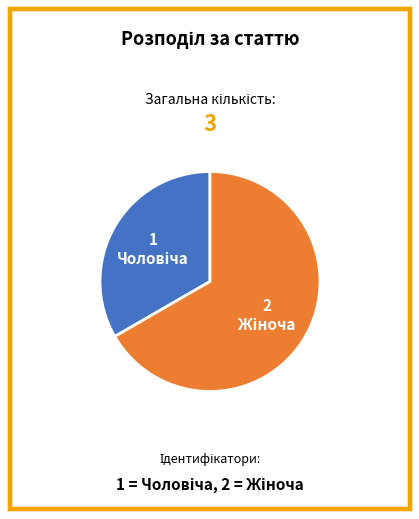

Is there any slice that represents more than half of the pie?

Yes